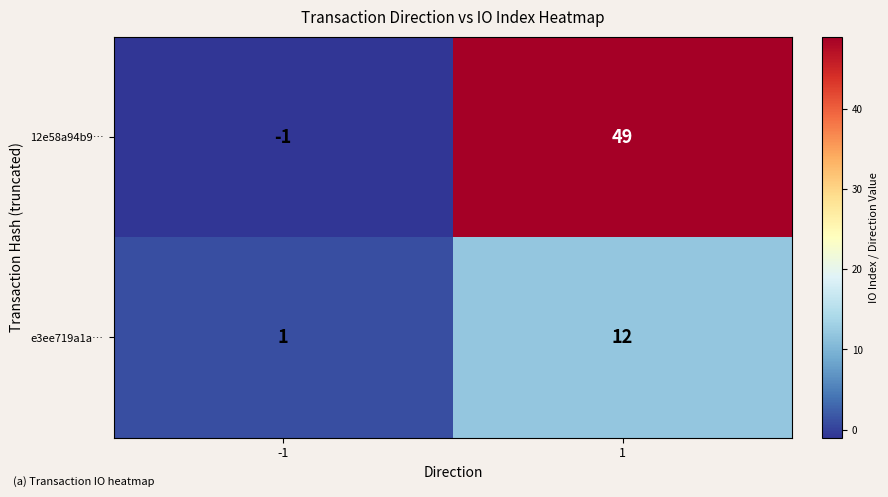

Which series changed the most between -1 and 1?

12e58a94b9…